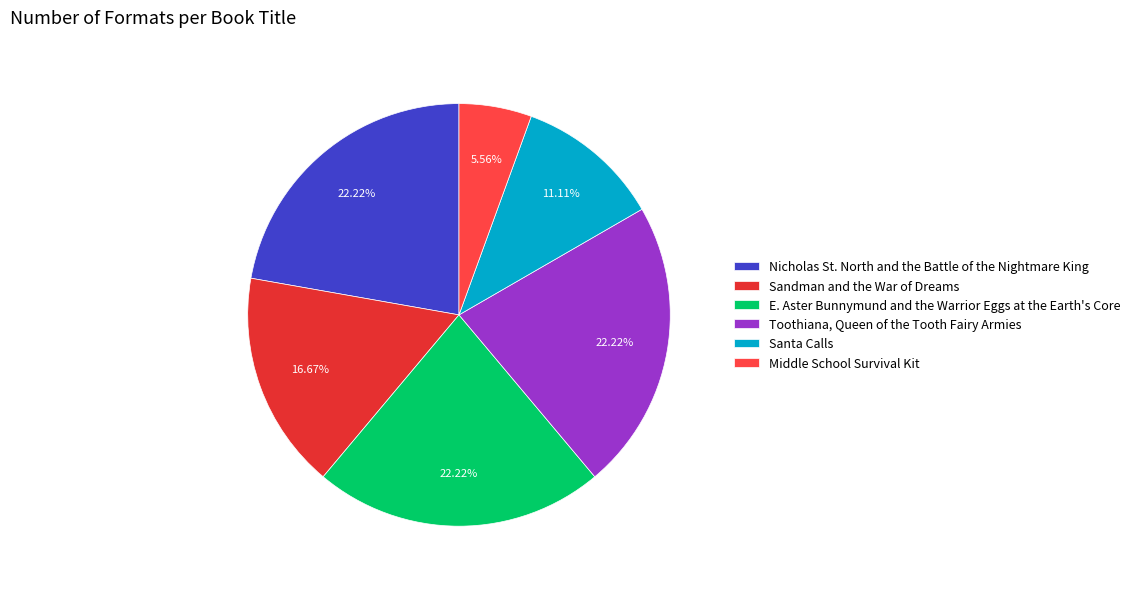

Count the number of slices in the pie.

6